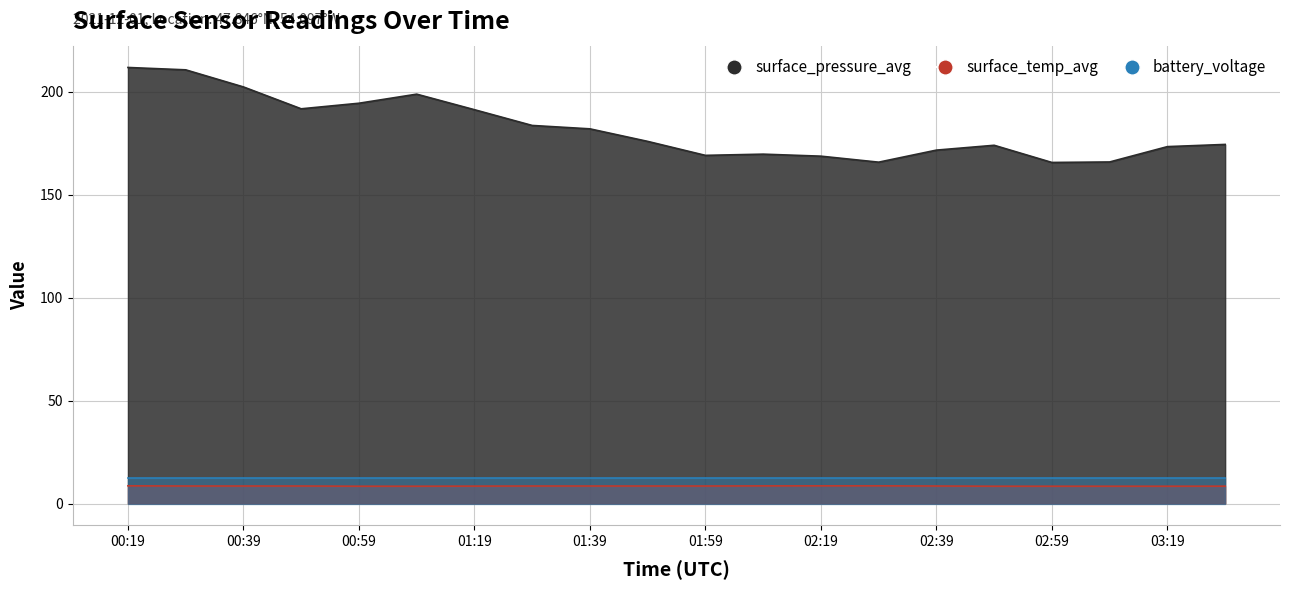

At how many categories does at least one series exceed 158?

20